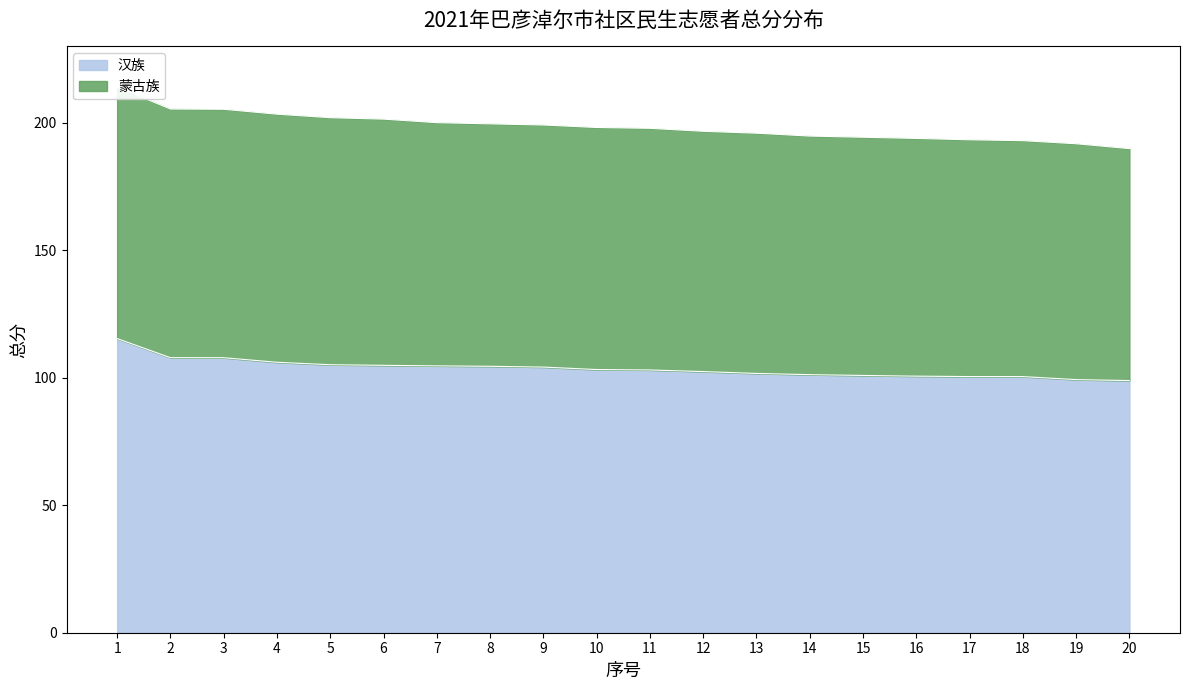

What is the difference between the maximum and minimum values?

16.5